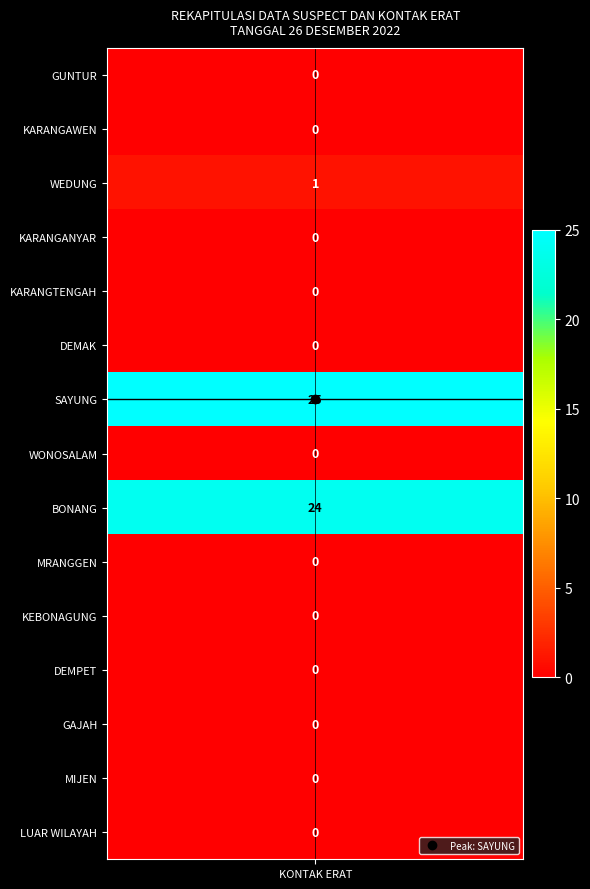

True or false: the data shows 1 at 2.

False